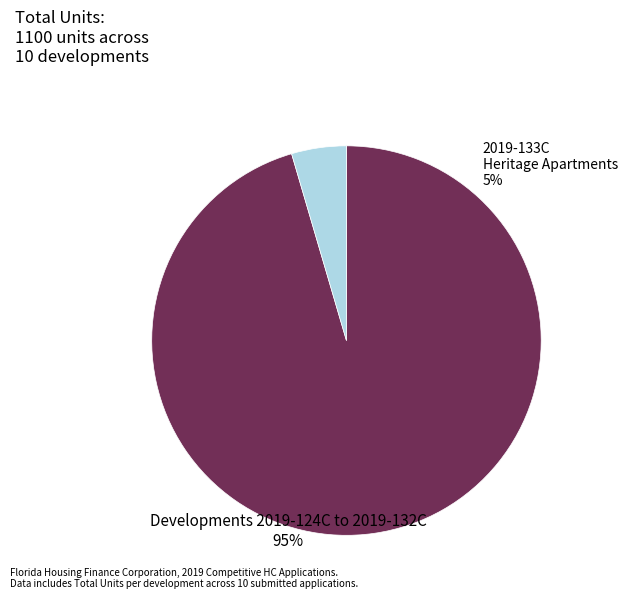

Does any single category account for the majority?

Yes